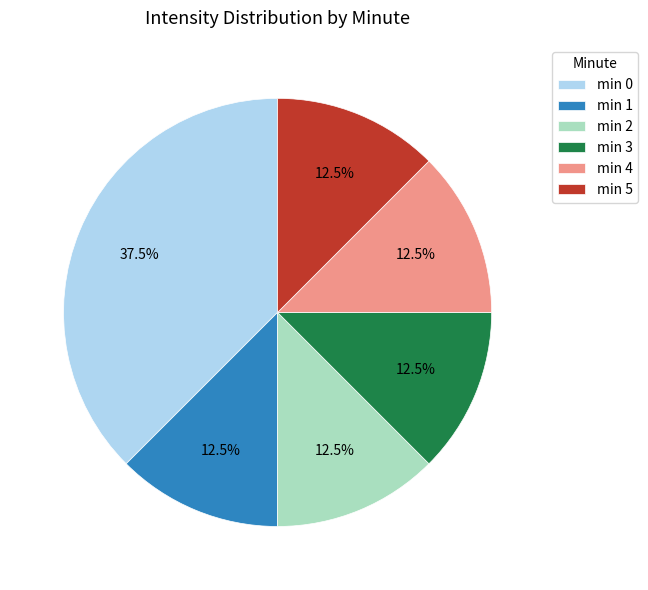

Between min 4 and min 0, which is larger?

min 0